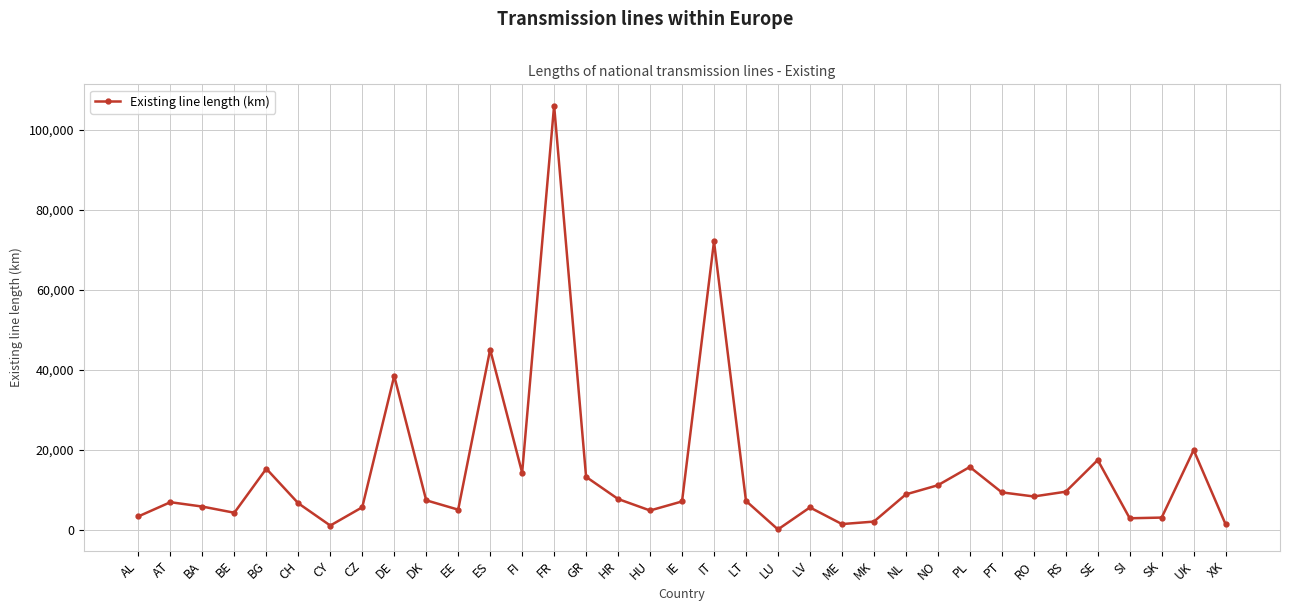

Read the value at DK, to the nearest 50.

7450